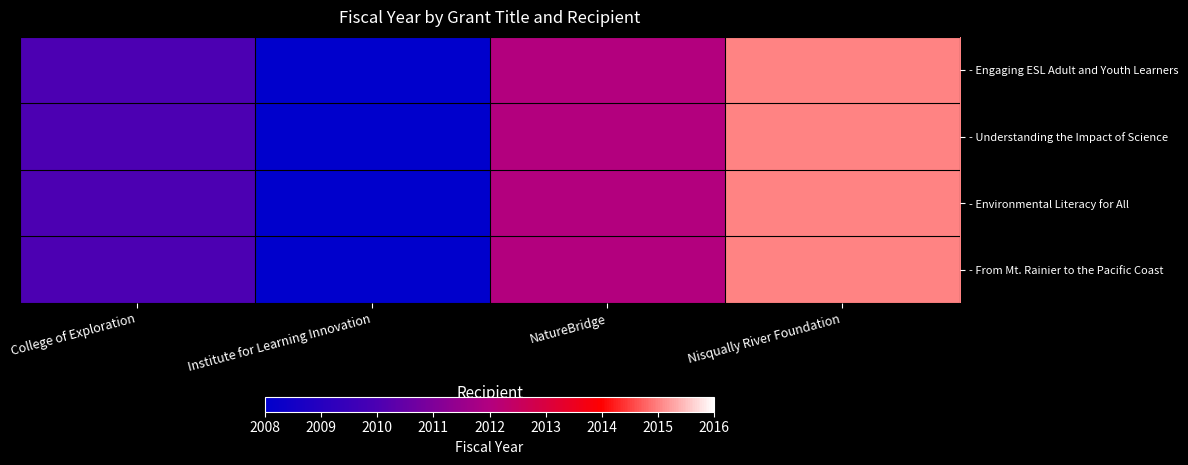

Rank the series at Institute for Learning Innovation from lowest to highest value.

- Engaging ESL Adult and Youth Learners, - Understanding the Impact of Science, - Environmental Literacy for All, - From Mt. Rainier to the Pacific Coast